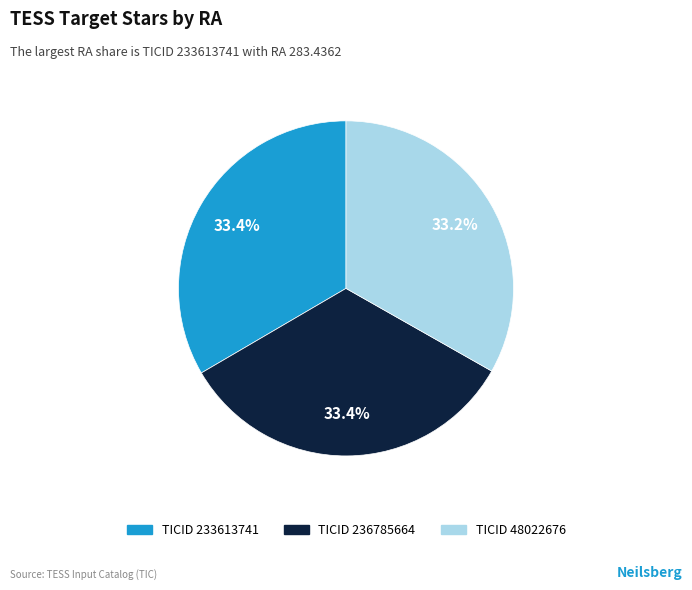

Is there any slice that represents more than half of the pie?

No